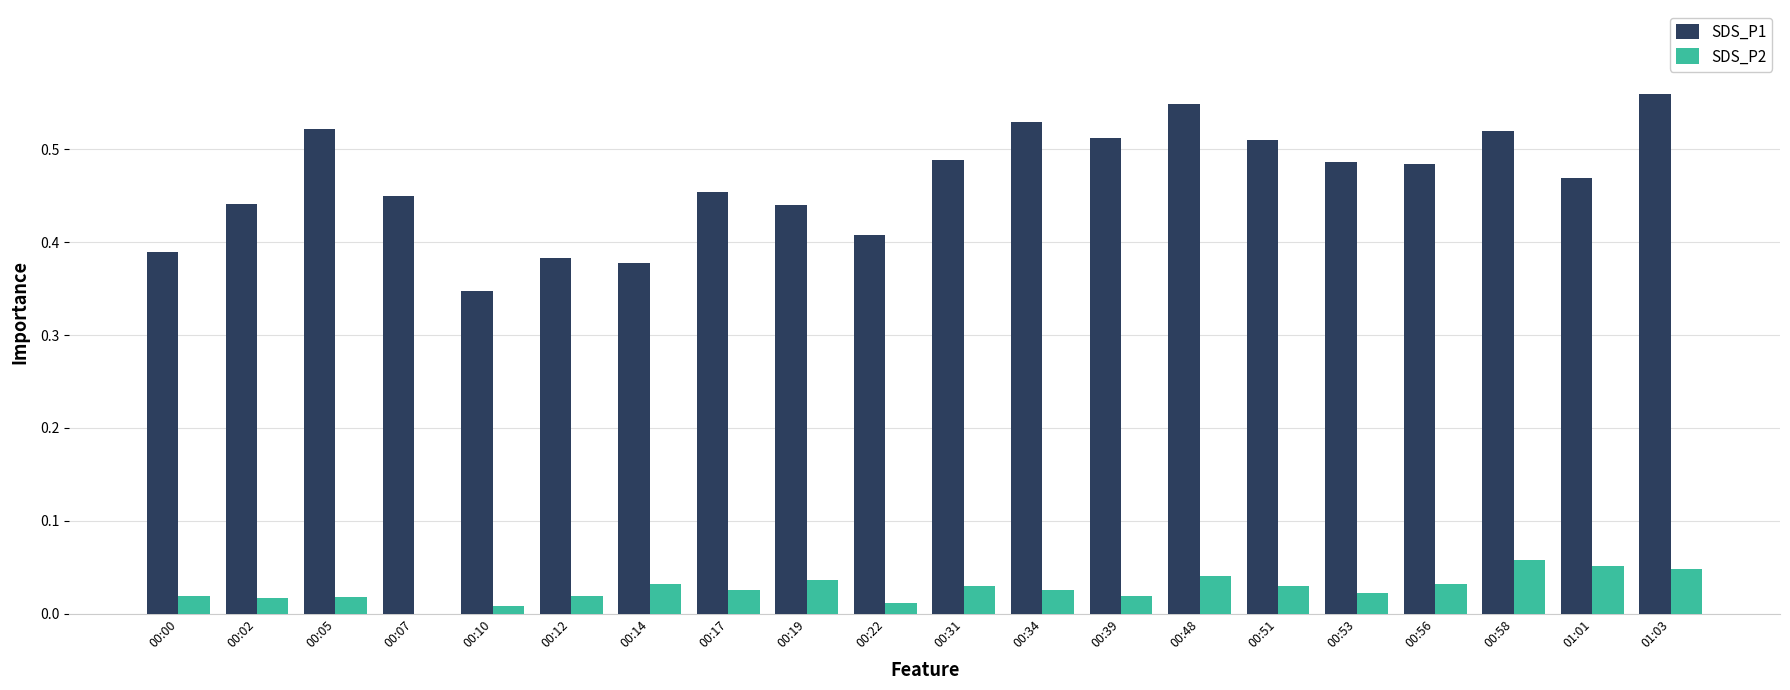

What is the sum of all SDS_P1 values?

9.3